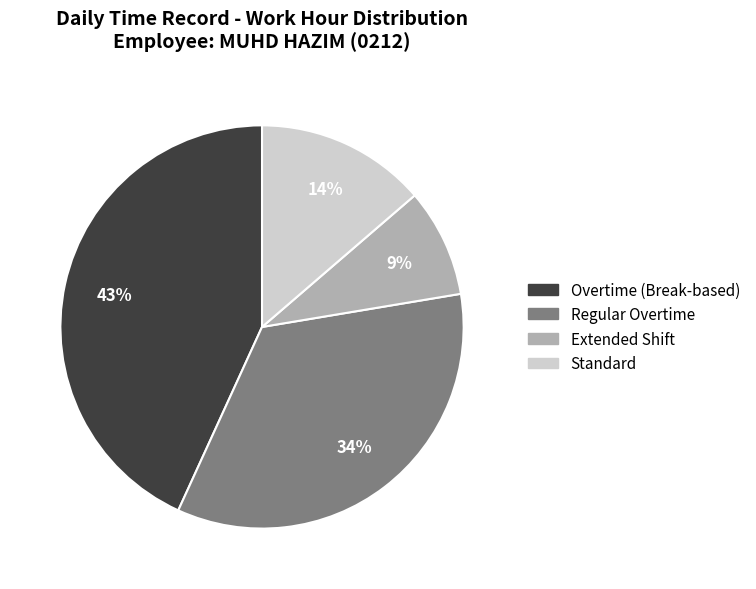

Does any single category account for the majority?

No